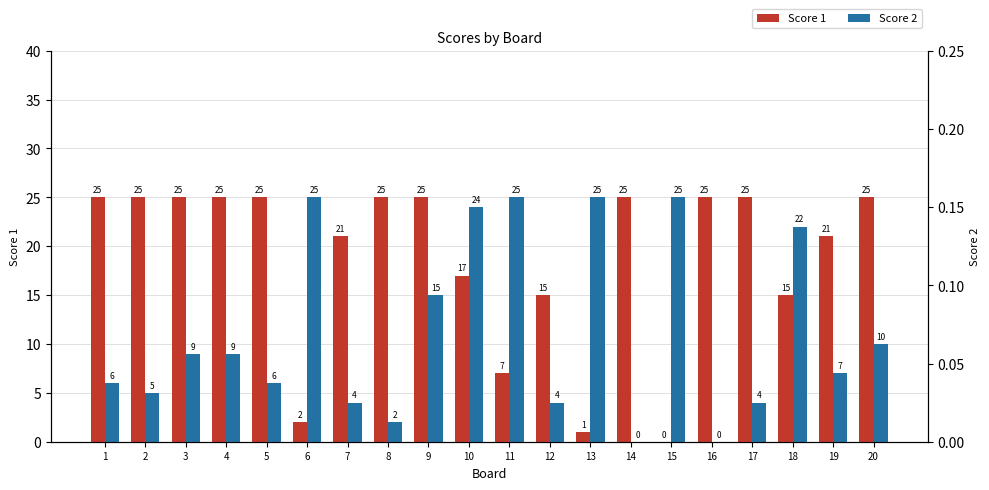

Count the number of categories in the chart.

20